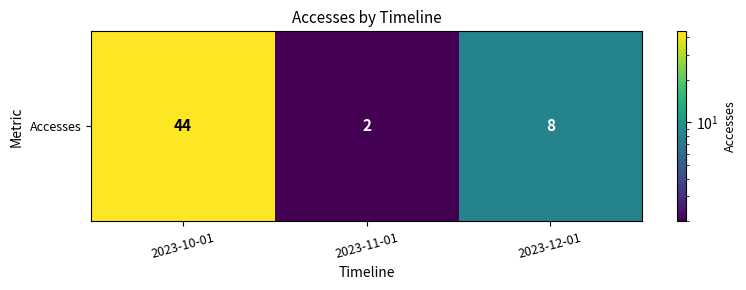

Count the number of categories in the chart.

3